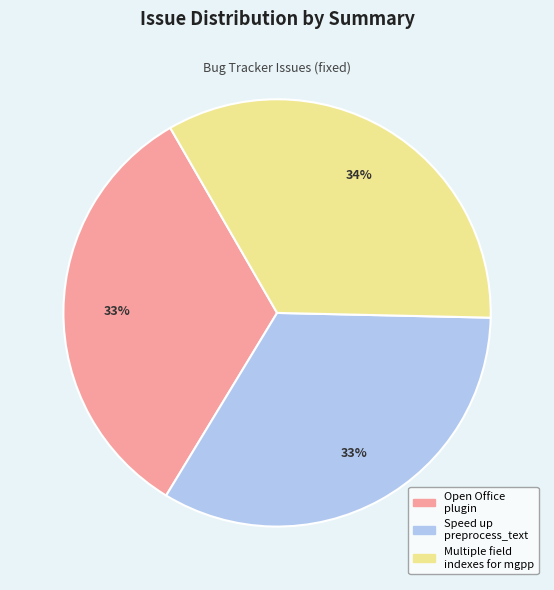

To the nearest percent, what is the difference between the largest and smallest slice percentages?

1%